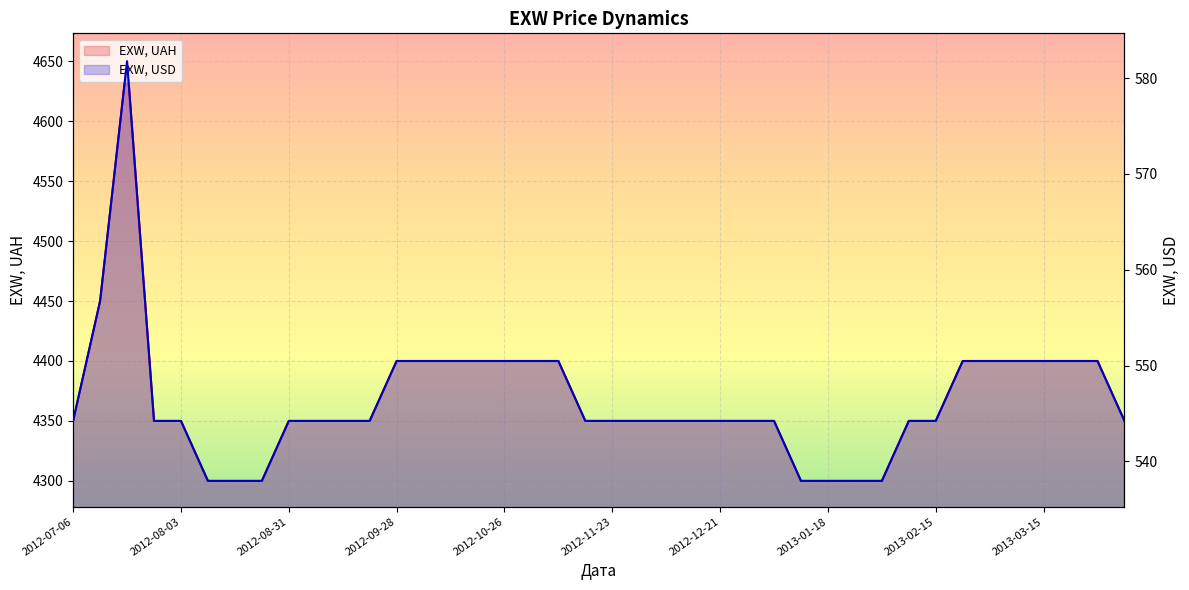

True or false: EXW, USD and EXW, UAH cross at least once.

False